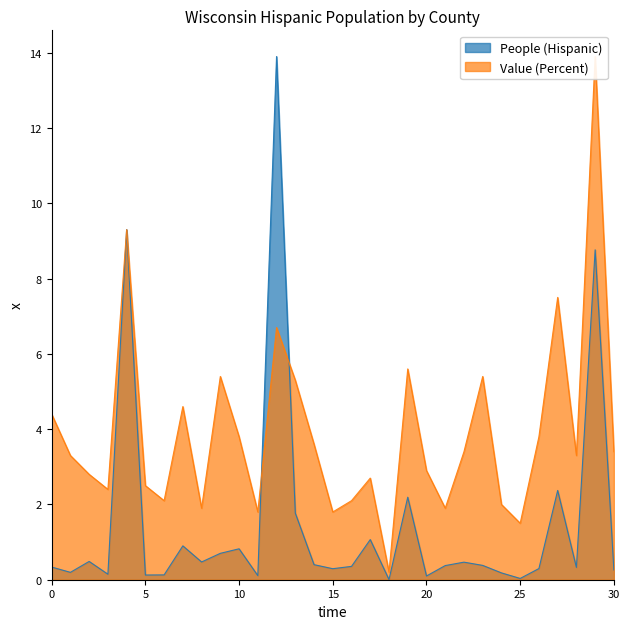

Does the chart display data point markers on the line(s)?

No